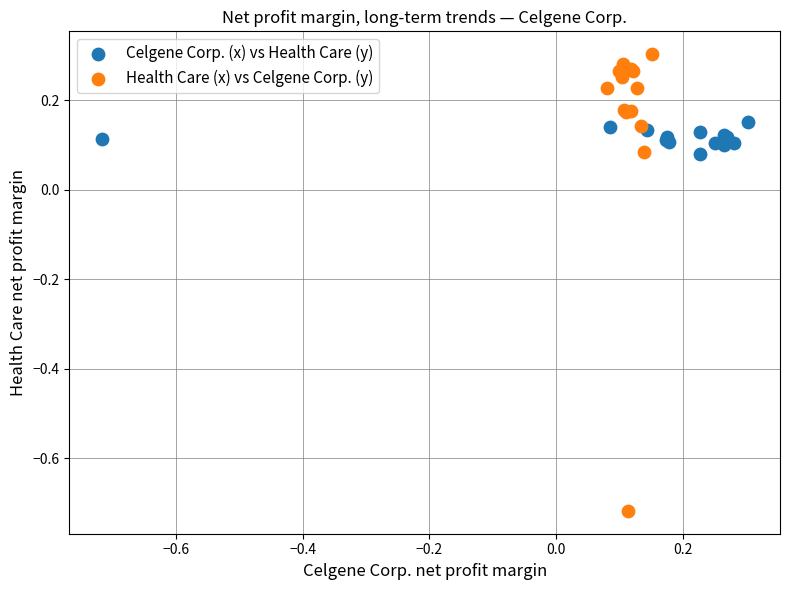

Which series has the widest spread of Y values?

Health Care (x) vs Celgene Corp. (y)